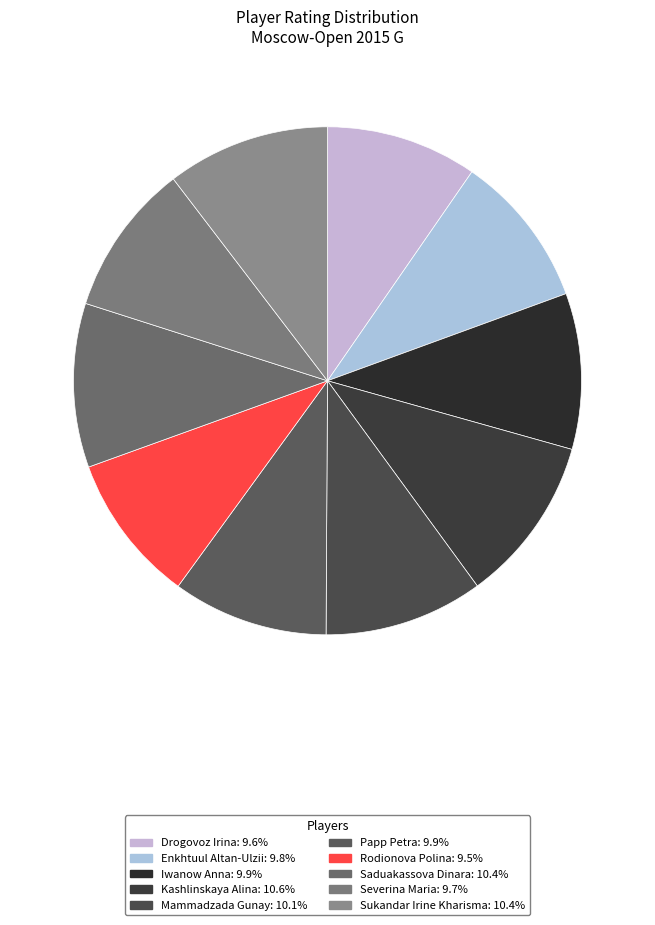

To the nearest percent, what is the combined percentage of Rodionova Polina and Severina Maria?

19%